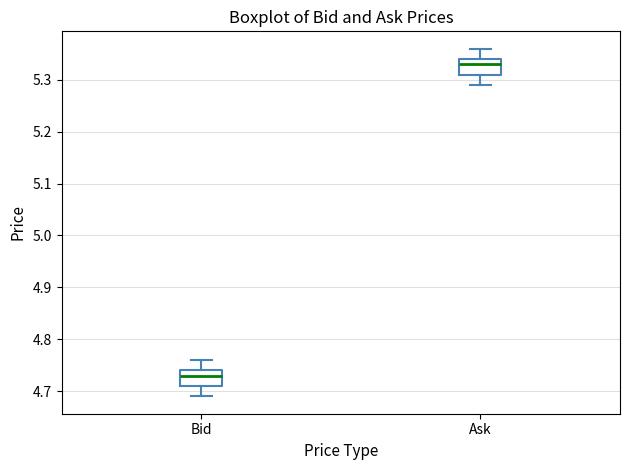

Reading left to right, transcribe this box plot: for each box, give where its median line is, the range the box spans, and where its two whiskers end, as read against the y-axis. The values are not printed on the chart, so give them approximately, as read against the axis.

Bid: median 4.73, box 4.71 to 4.74, whiskers 4.69 to 4.76
Ask: median 5.33, box 5.31 to 5.34, whiskers 5.29 to 5.36